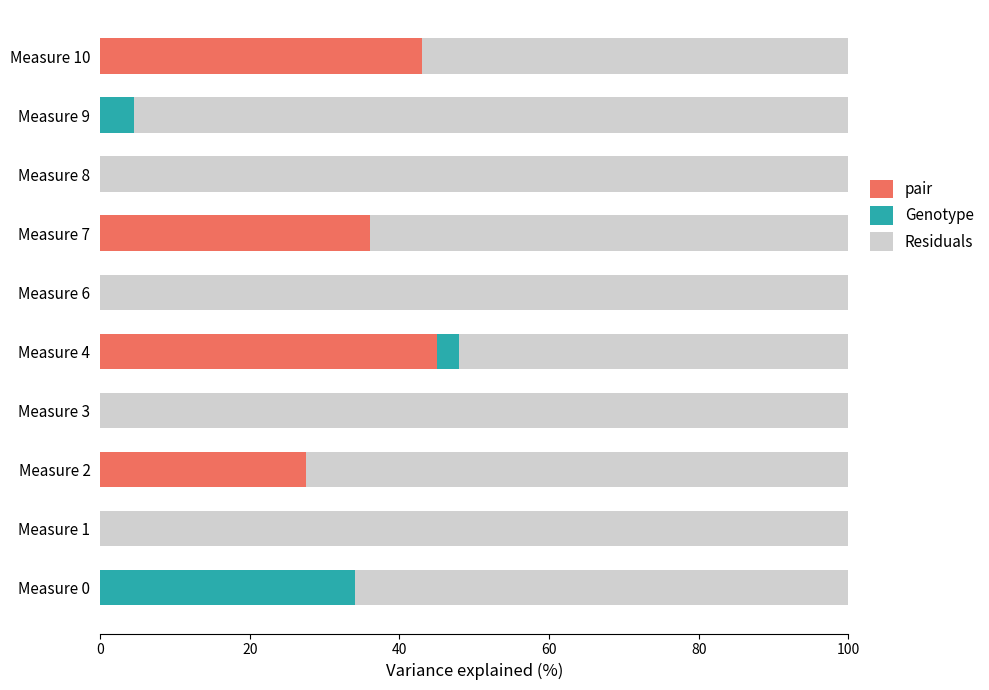

The value of pair at Measure 3 is 29.0. True or false?

False